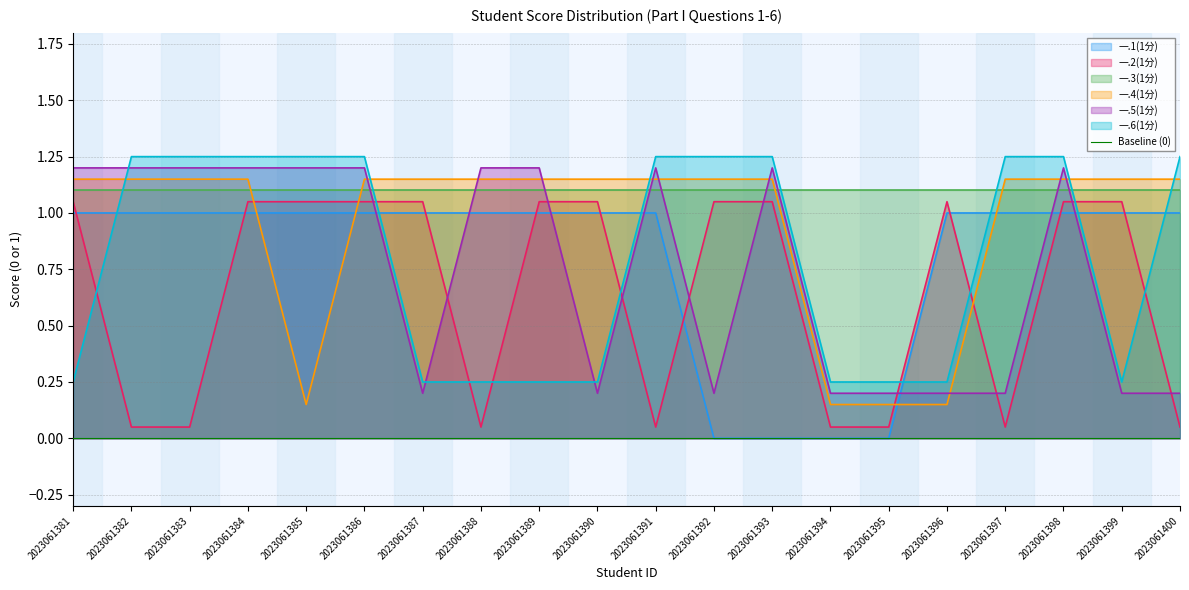

True or false: 一.1(1分) and 一.2(1分) intersect in this chart.

True